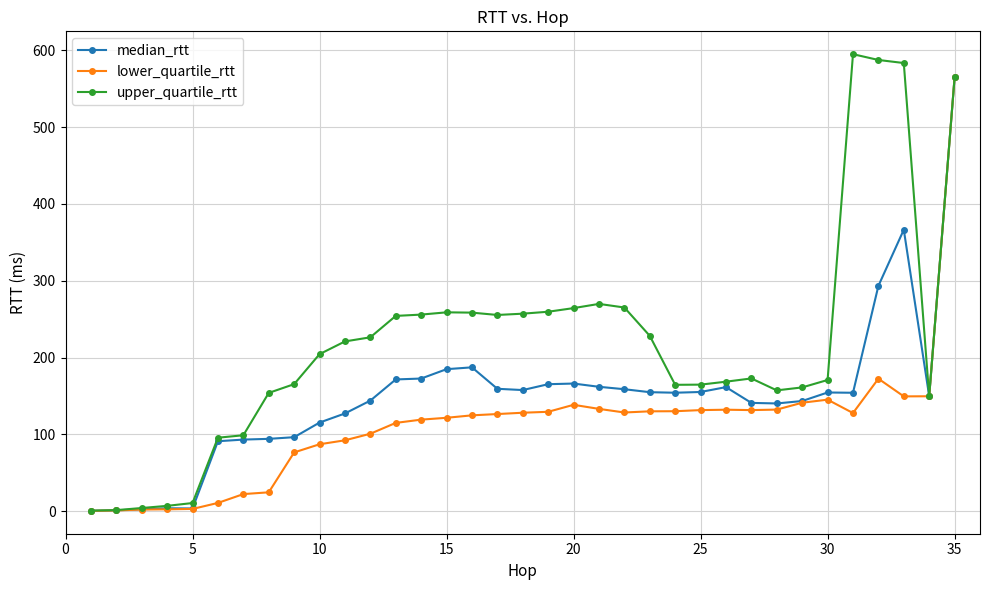

Which series has the largest range (max minus min)?

upper_quartile_rtt